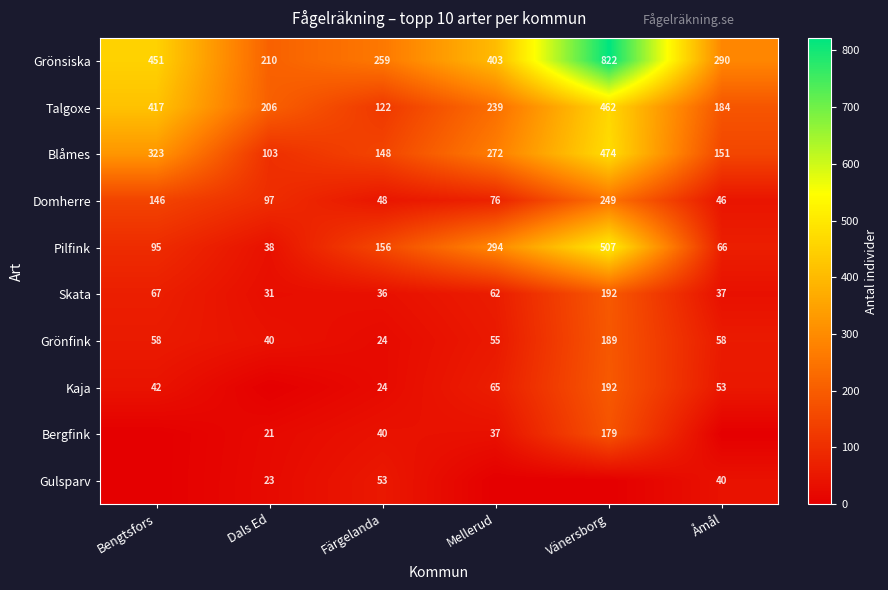

The Domherre series shows 76 at Mellerud. True or false?

True